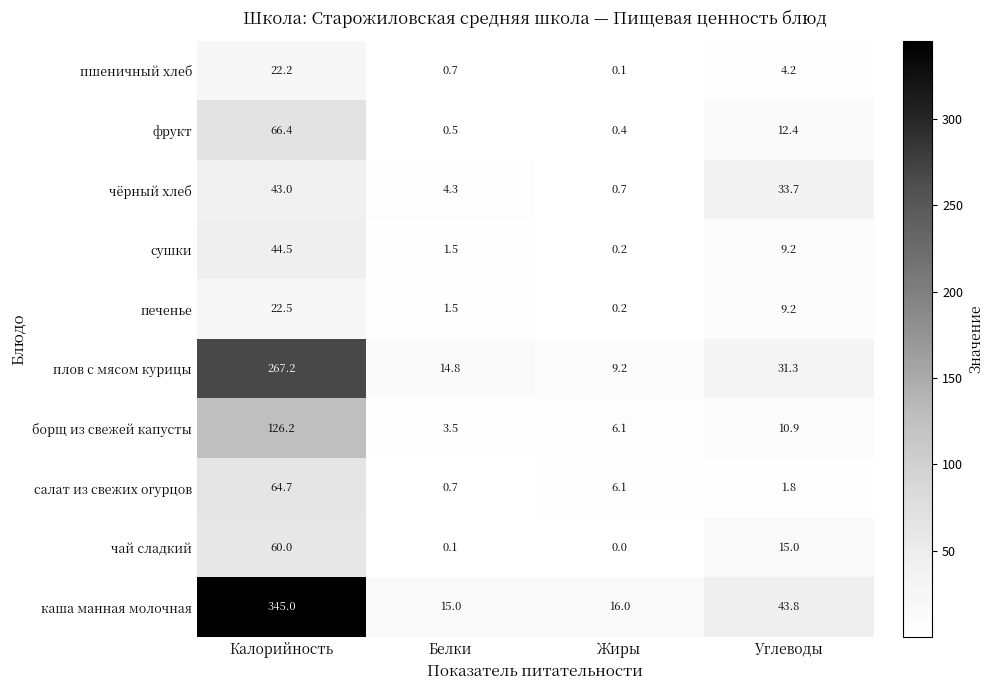

The value of борщ из свежей капусты at Жиры is 4.0. True or false?

False